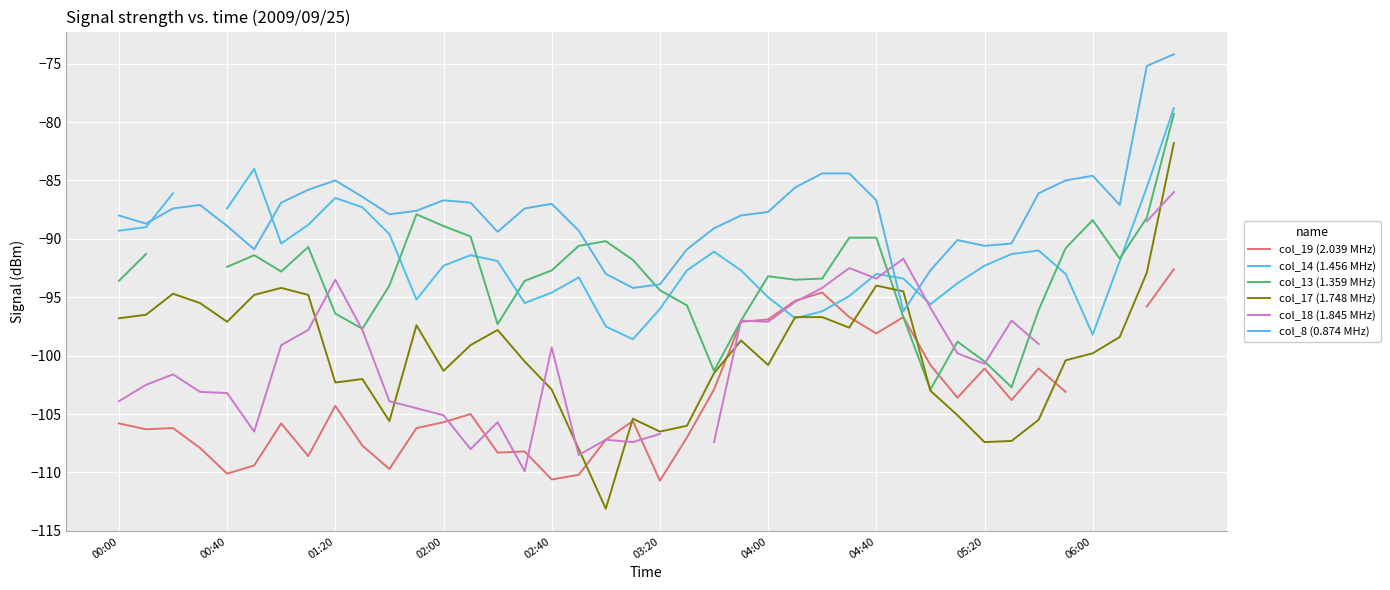

What is the sum of the col_17 (1.748 MHz) values at 22 and 15?

-202.0